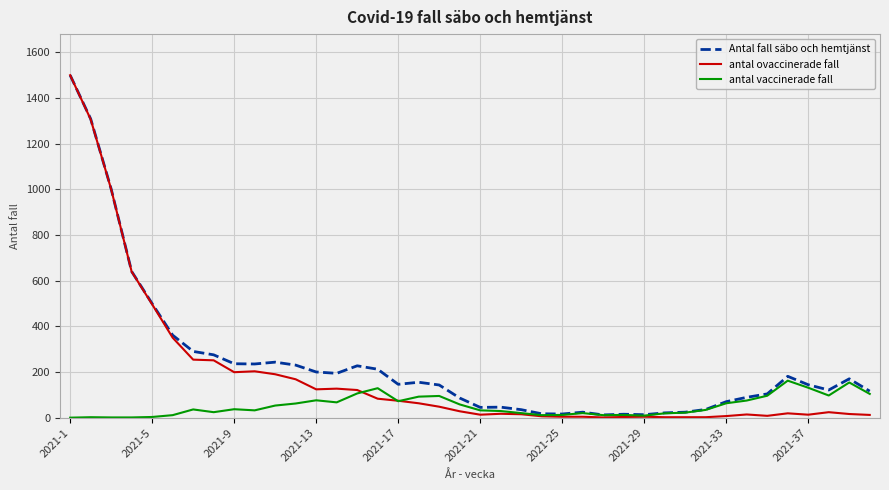

List the series in order of their overall mean, lowest first.

antal vaccinerade fall, antal ovaccinerade fall, Antal fall säbo och hemtjänst